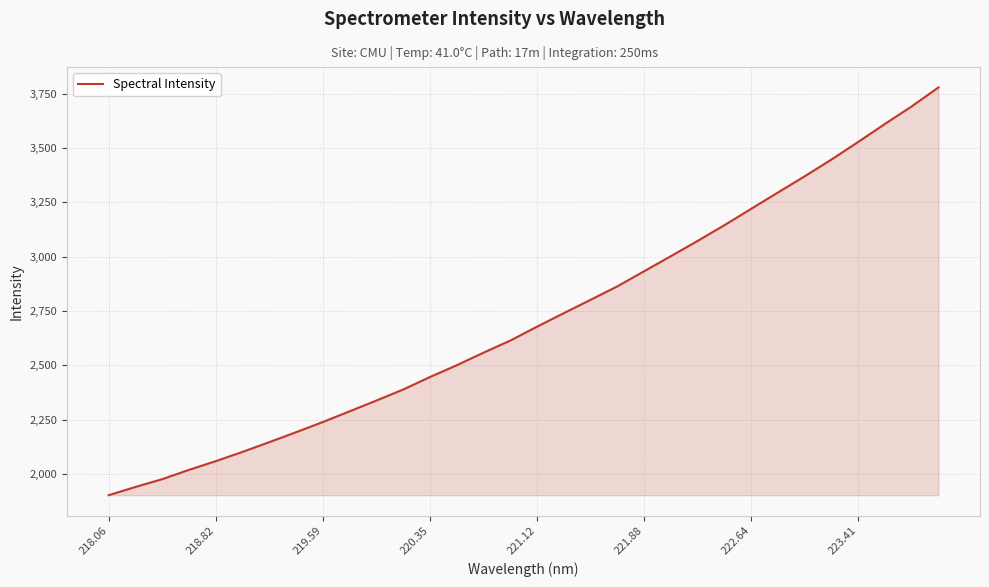

What is the minimum value shown in the chart?

1902.0